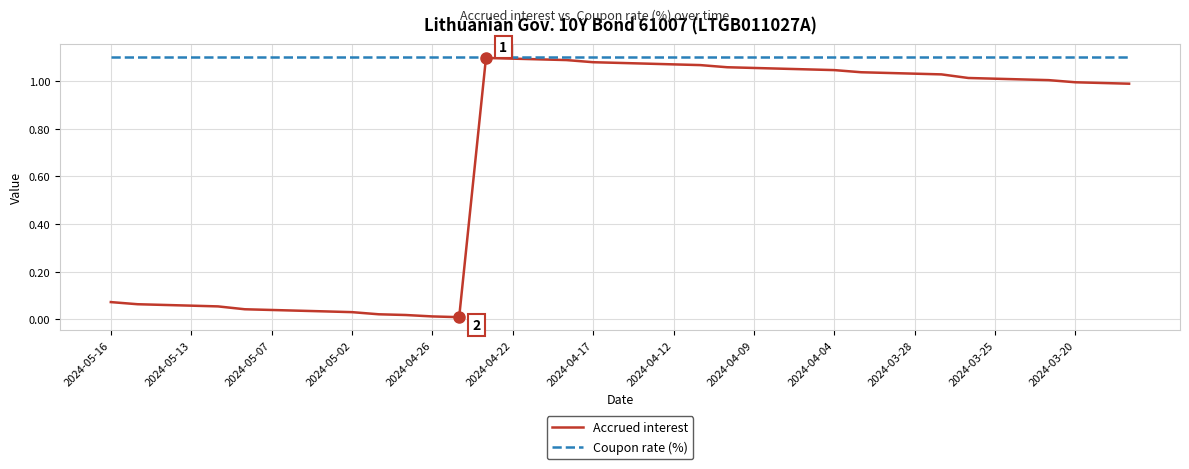

How many lines are shown in the chart?

2